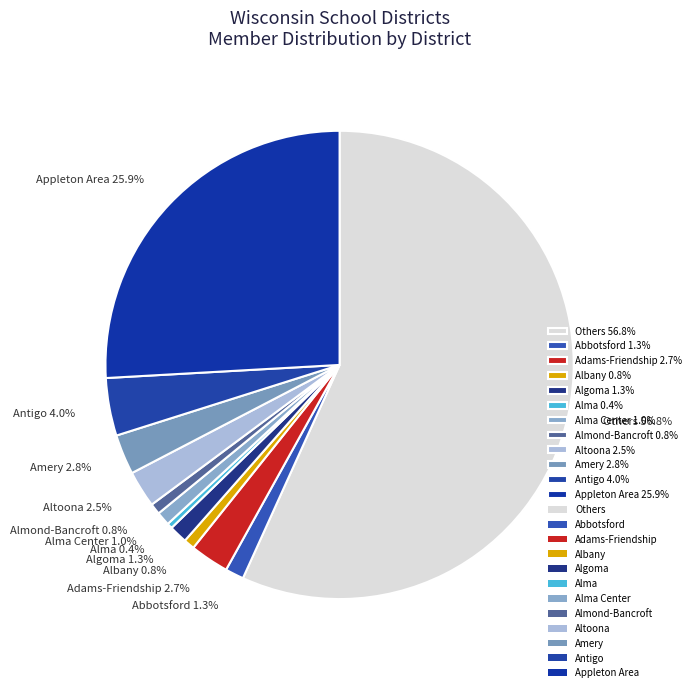

Is there a majority slice in this chart?

Yes